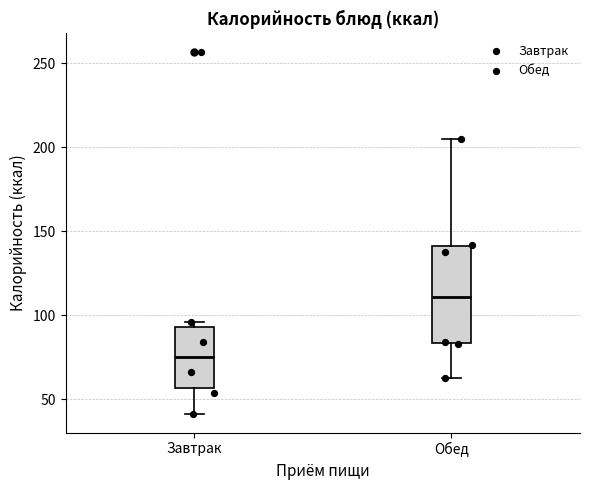

Reading left to right, transcribe this box plot: for each box, give where its median line is, the range the box spans, and where its two whiskers end, as read against the y-axis. The values are not printed on the chart, so give them approximately, as read against the axis.

Завтрак: median 75, box 55 to 95, whiskers 40 to 95 (just above the box's upper edge)
Обед: median 110, box 85 to 140, whiskers 65 to 205